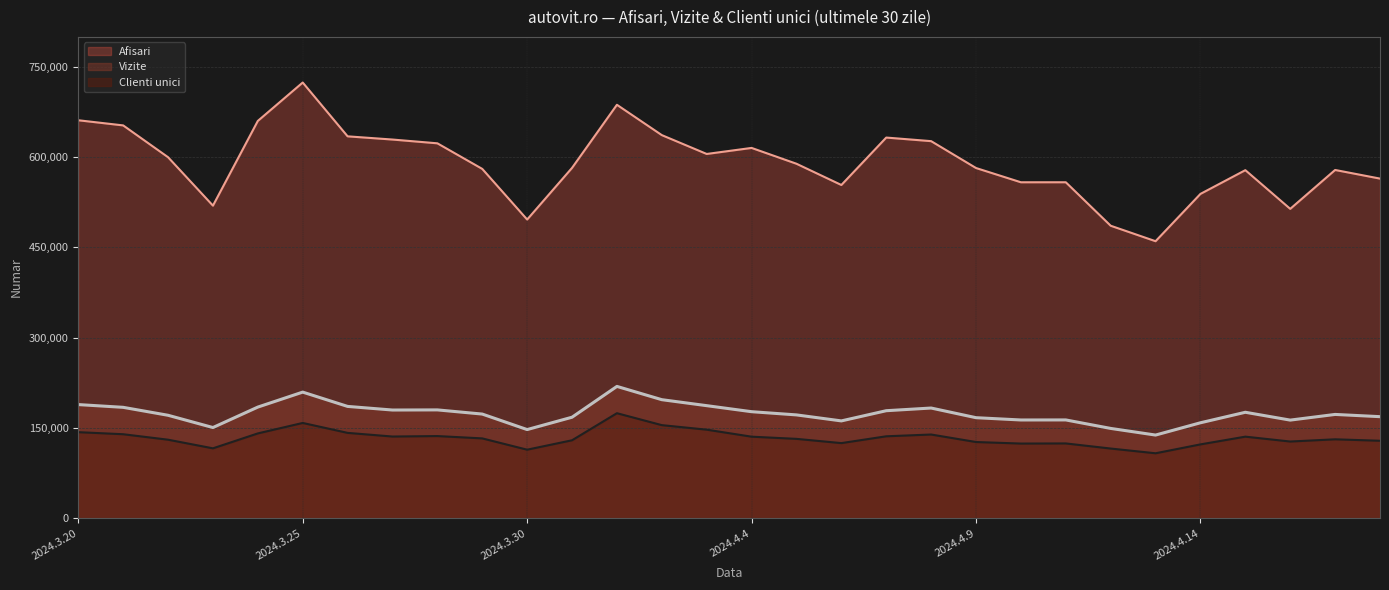

True or false: Clienti unici has more than 2 interior local peaks.

True